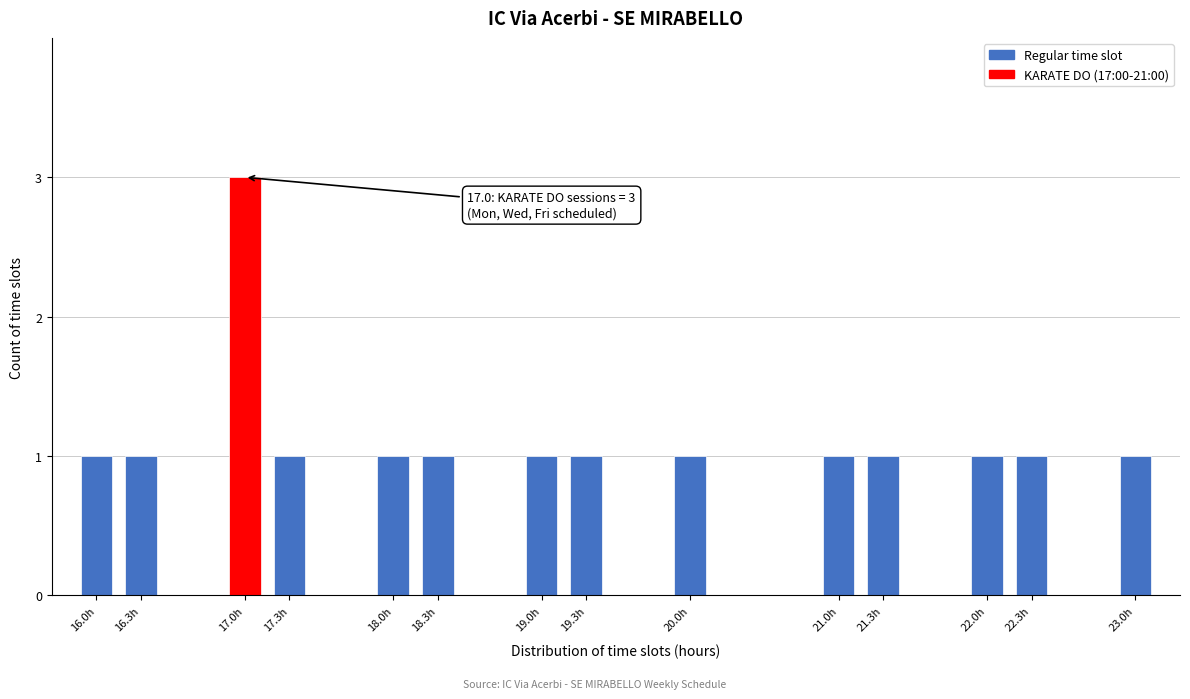

Reading right to left, list all the values displayed in this chart.

23.0h=1	22.3h=1	22.0h=1	21.3h=1	21.0h=1	20.0h=1	19.3h=1	19.0h=1	18.3h=1	18.0h=1	17.3h=1	17.0h=3	16.3h=1	16.0h=1